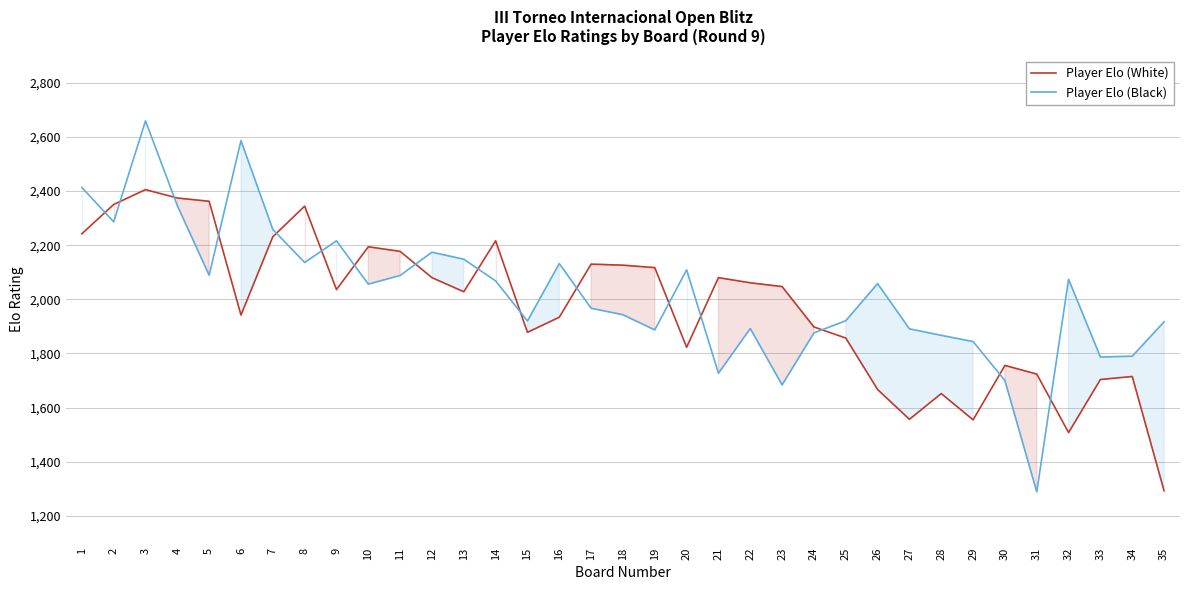

Reading left to right, transcribe all the data shown in this chart.

Player Elo (White): 1=2242	2=2350	3=2405	4=2374	5=2362	6=1942	7=2231	8=2344	9=2036	10=2194	11=2177	12=2080	13=2028	14=2216	15=1878	16=1934	17=2130	18=2126	19=2117	20=1823	21=2080	22=2061	23=2047	24=1898	25=1857	26=1667	27=1557	28=1652	29=1555	30=1756	31=1724	32=1508	33=1704	34=1715	35=1293
Player Elo (Black): 1=2413	2=2286	3=2659	4=2346	5=2089	6=2586	7=2258	8=2136	9=2216	10=2056	11=2088	12=2174	13=2148	14=2068	15=1920	16=2132	17=1967	18=1943	19=1887	20=2109	21=1727	22=1892	23=1684	24=1876	25=1921	26=2058	27=1891	28=1867	29=1844	30=1700	31=1289	32=2074	33=1787	34=1790	35=1917